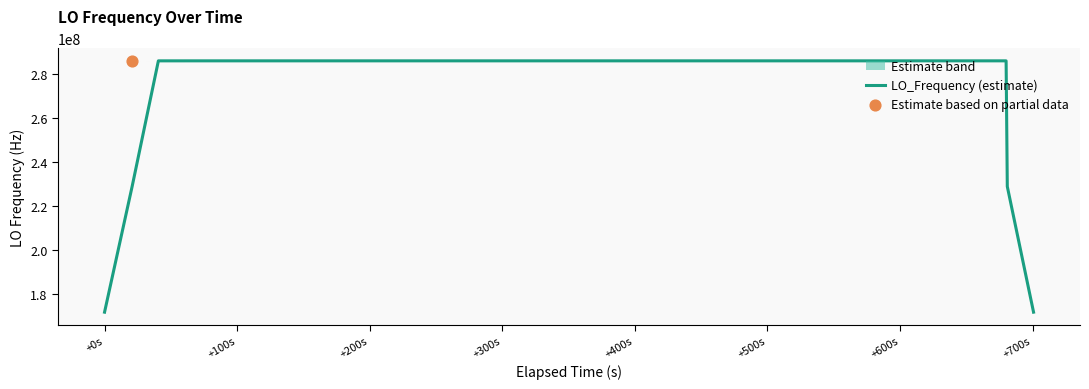

What is the maximum value for LO_Frequency (estimate)?

286047000.9